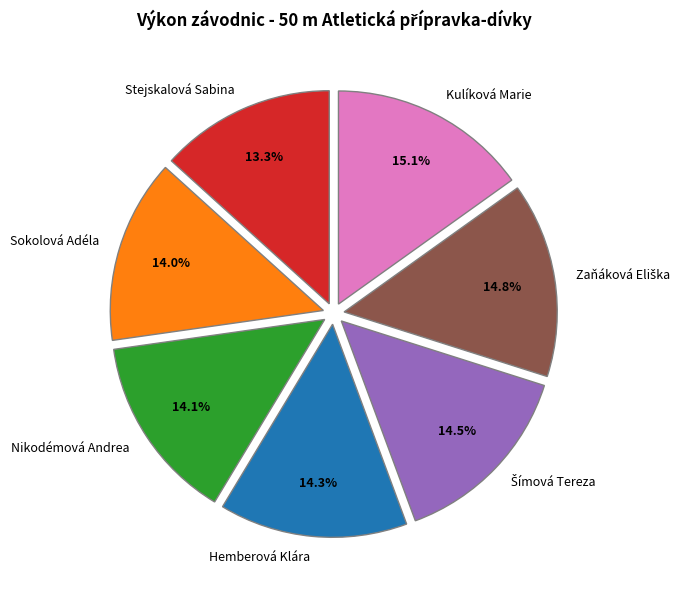

How much of the chart is everything except Hemberová Klára?

85.7%